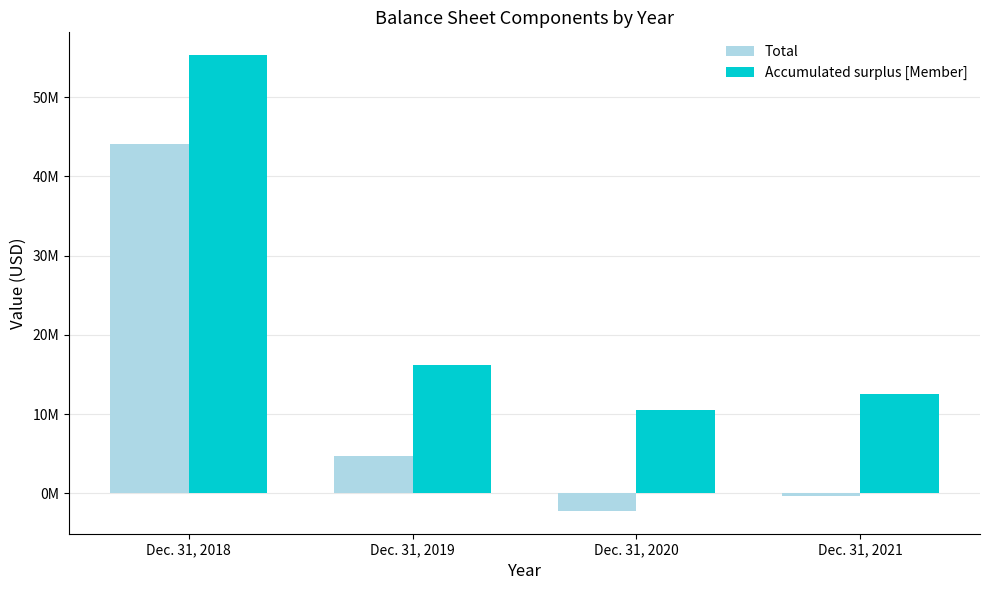

What are all the series names shown in the legend?

Total, Accumulated surplus [Member]